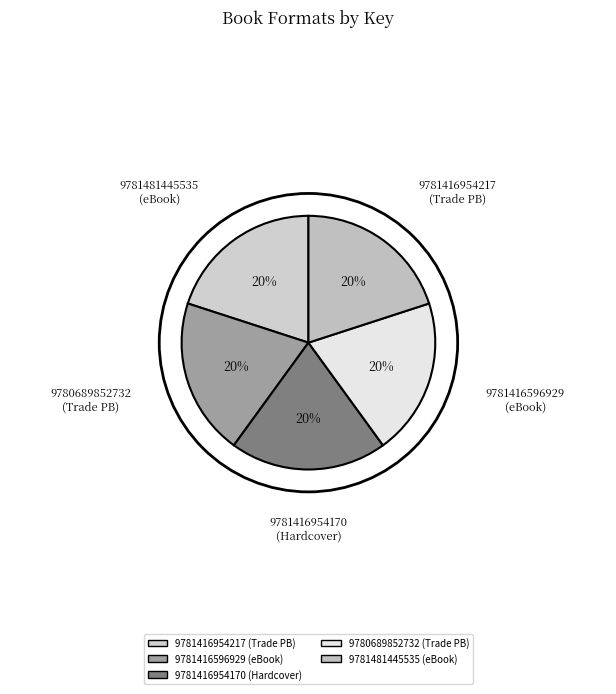

Rank the categories by value from lowest to highest.

9780689852732, 9781481445535, 9781416954217, 9781416596929, 9781416954170